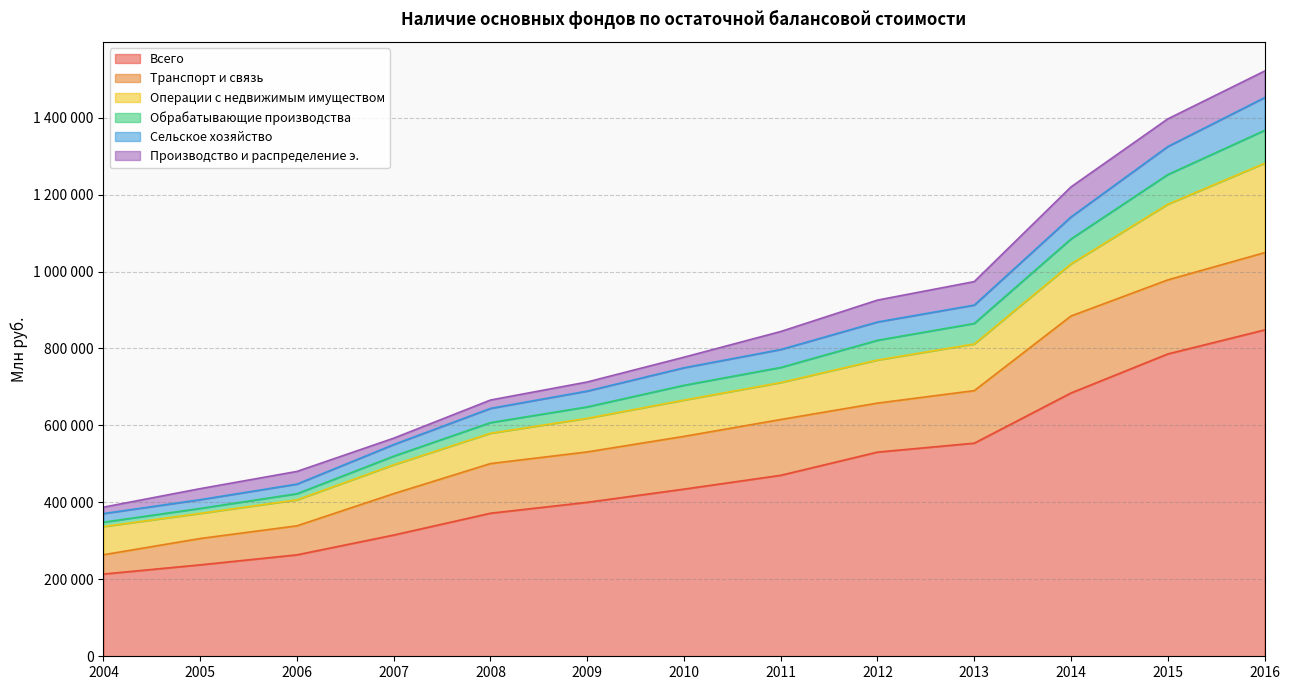

True or false: Всего and Обрабатывающие производства intersect in this chart.

False